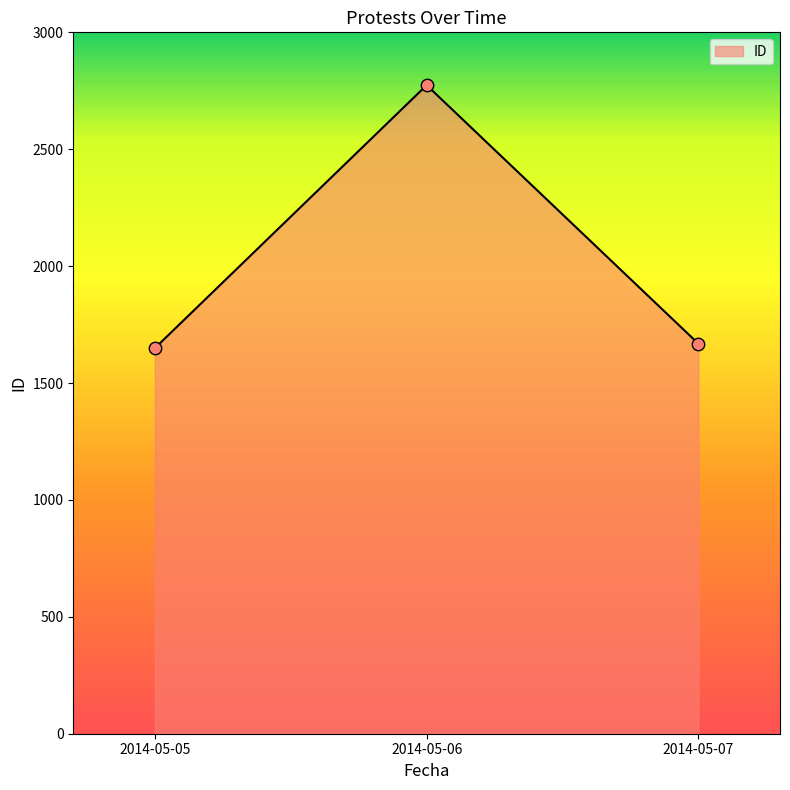

What is the change in value from 2014-05-05 to 2014-05-07?

+19